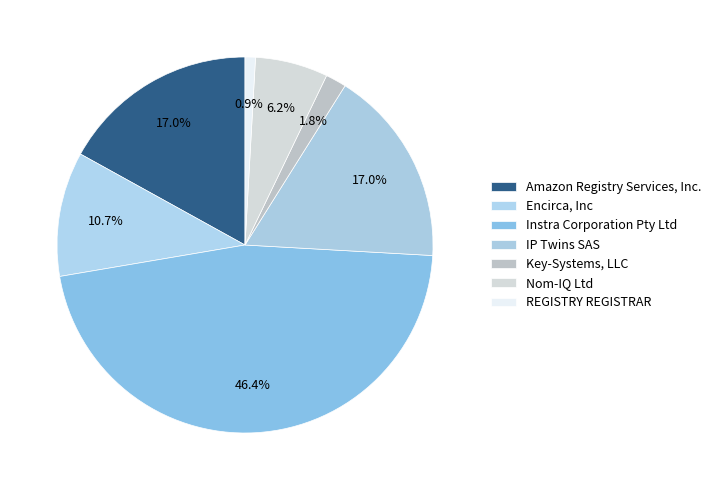

Count the number of slices in the pie.

7